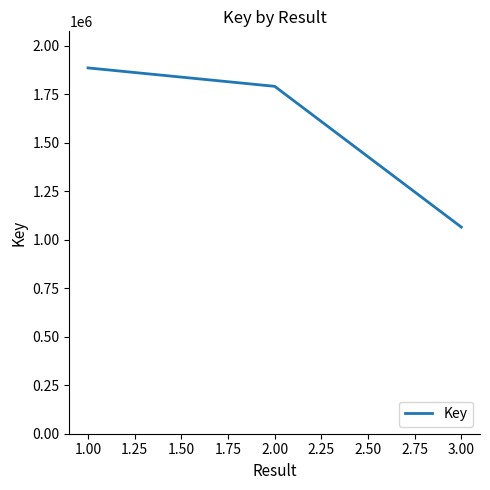

At which label is the value closest to 1476288?

2.00